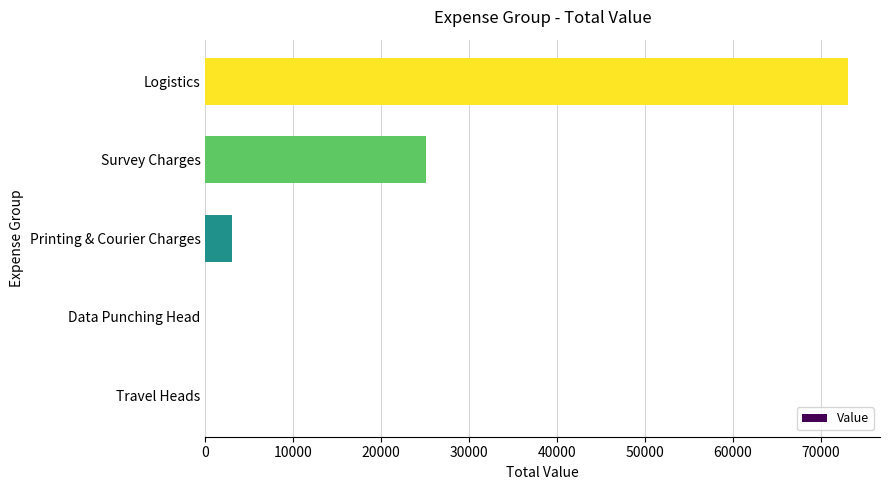

Are the bars horizontal?

Yes